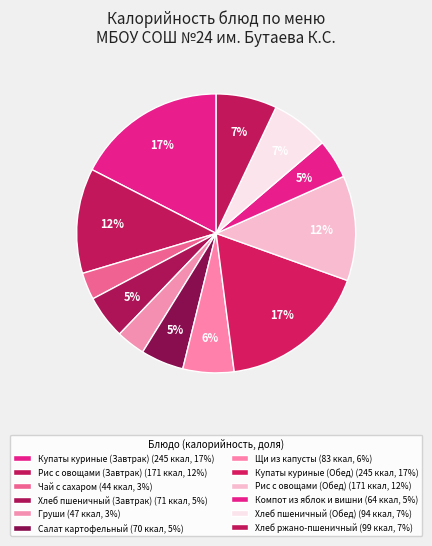

To the nearest percent, what is the difference between the largest and smallest slice percentages?

14%